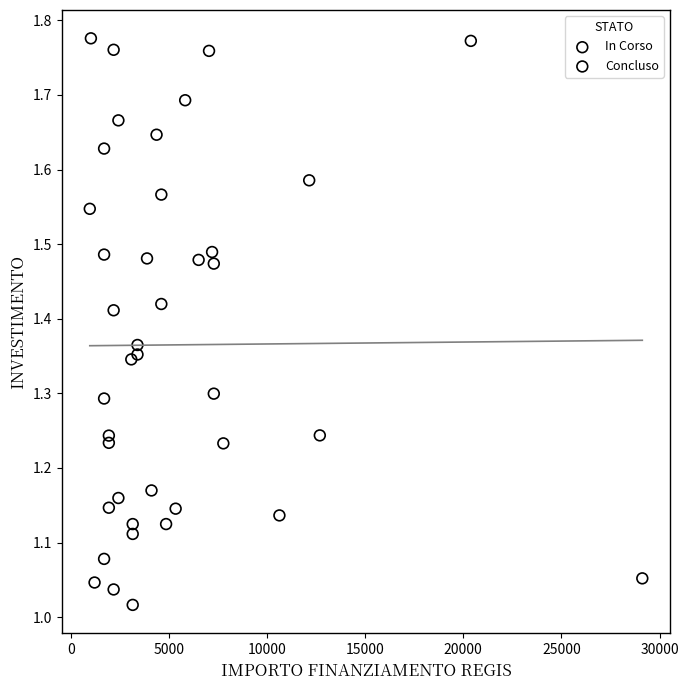

What are all the series names shown in the legend?

Concluso, In Corso